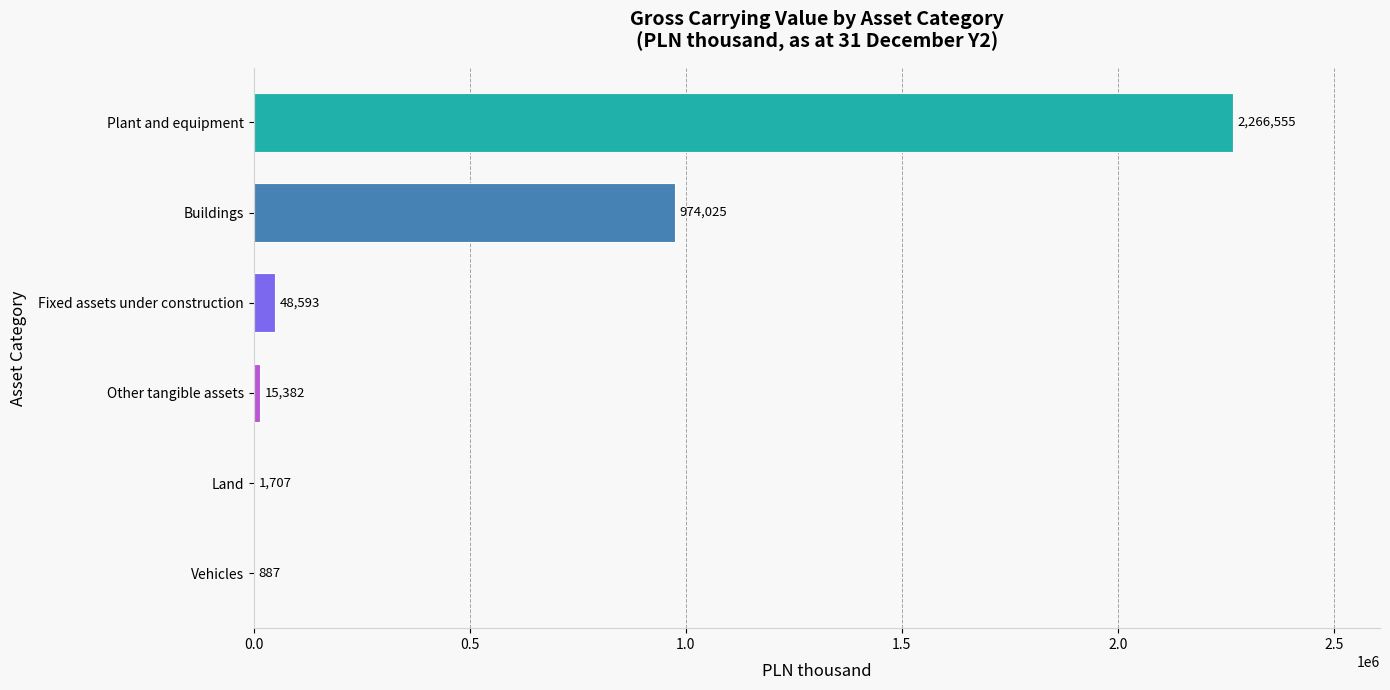

Count the number of categories in the chart.

6